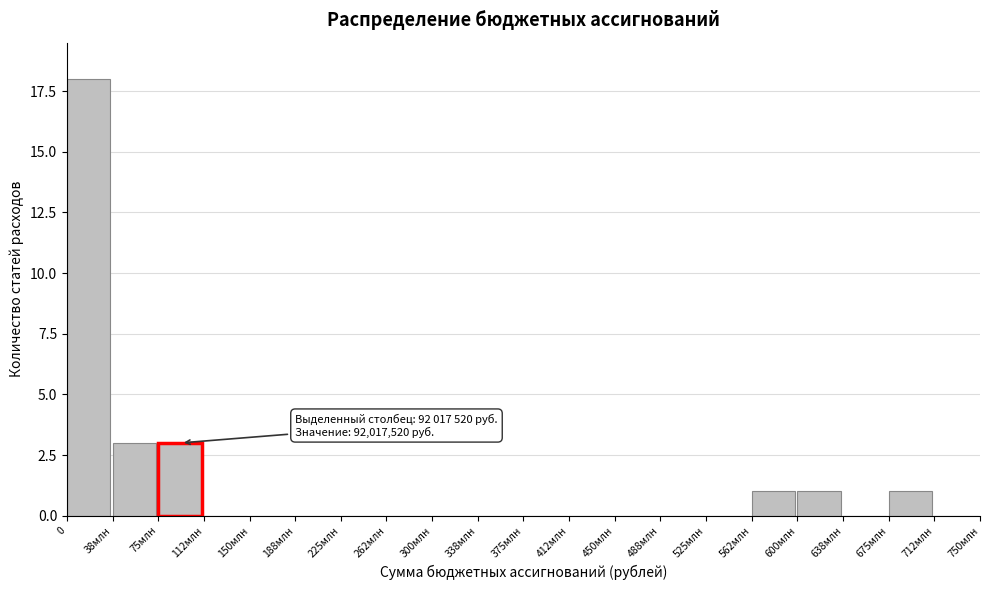

Reading right to left, transcribe all the data shown in this chart.

712млн=0	675млн=1	638млн=0	600млн=1	562млн=1	525млн=0	488млн=0	450млн=0	412млн=0	375млн=0	338млн=0	300млн=0	262млн=0	225млн=0	188млн=0	150млн=0	112млн=0	75млн=3	38млн=3	0=18